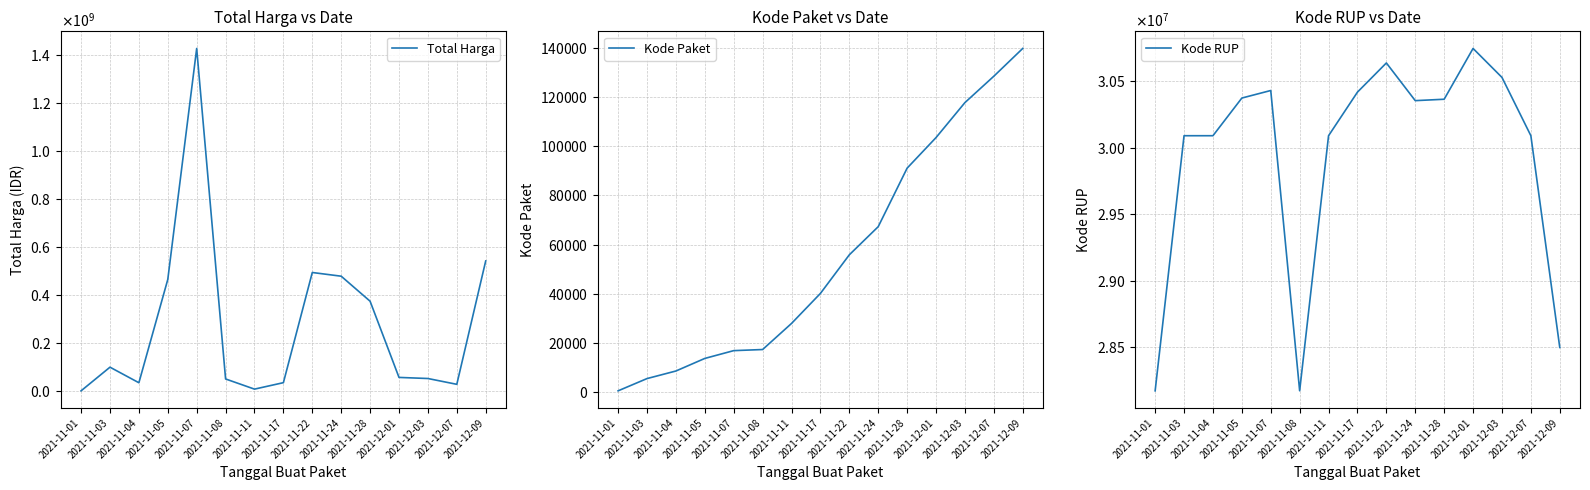

Is this an area chart (filled region under the line)?

No